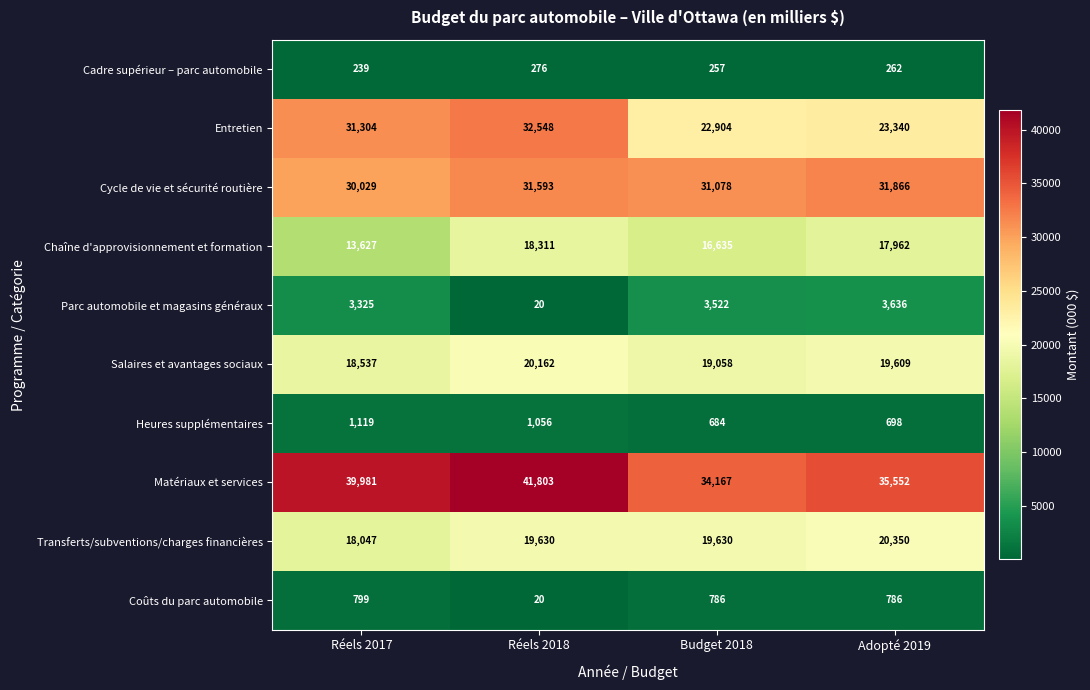

How many categories are shown in the chart?

4